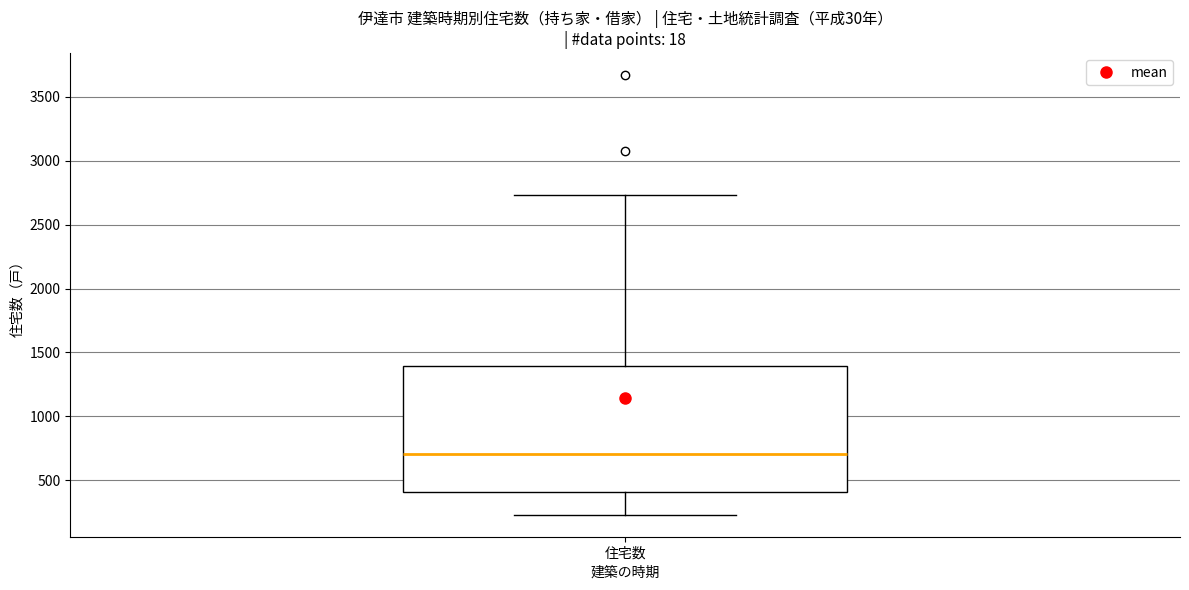

Transcribe this box plot: give where the median line is, the range the box spans, and where the two whiskers end, as read against the y-axis. The values are not printed on the chart, so give them approximately, as read against the axis.

median 700, box 400 to 1400, whiskers 250 to 2750